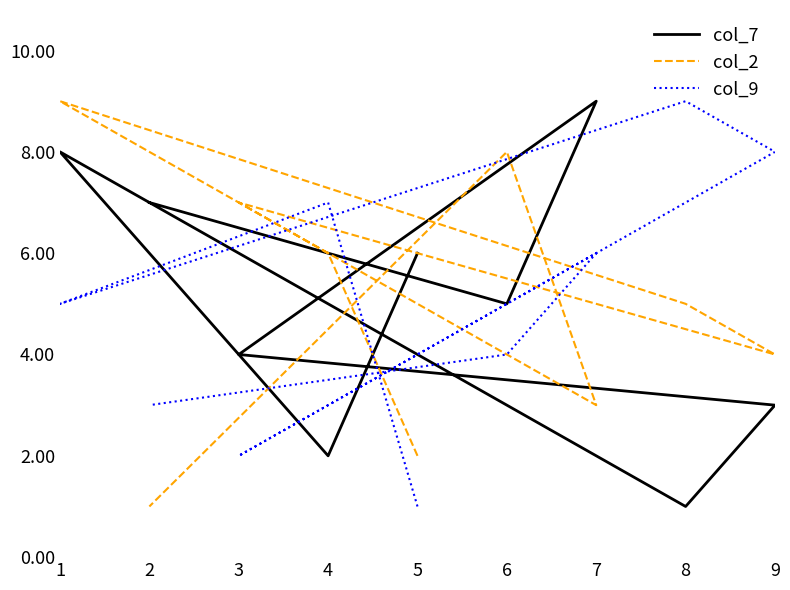

At 7, list the series in order from largest to smallest.

col_7, col_9, col_2